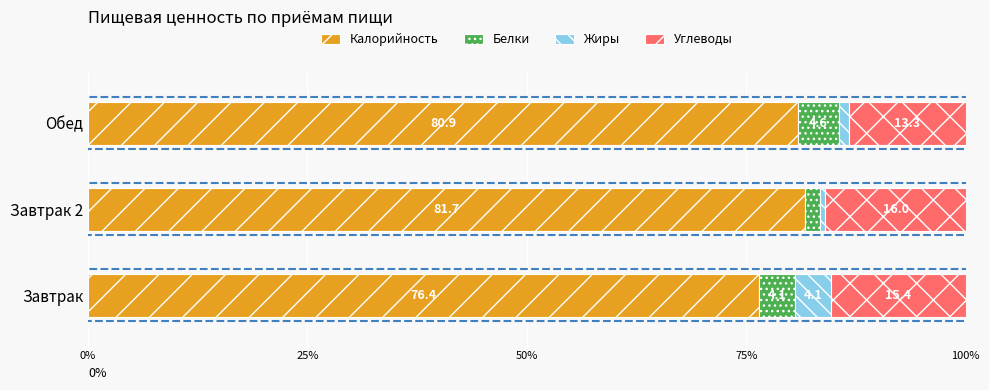

At which label is Калорийность closest to 79?

Обед